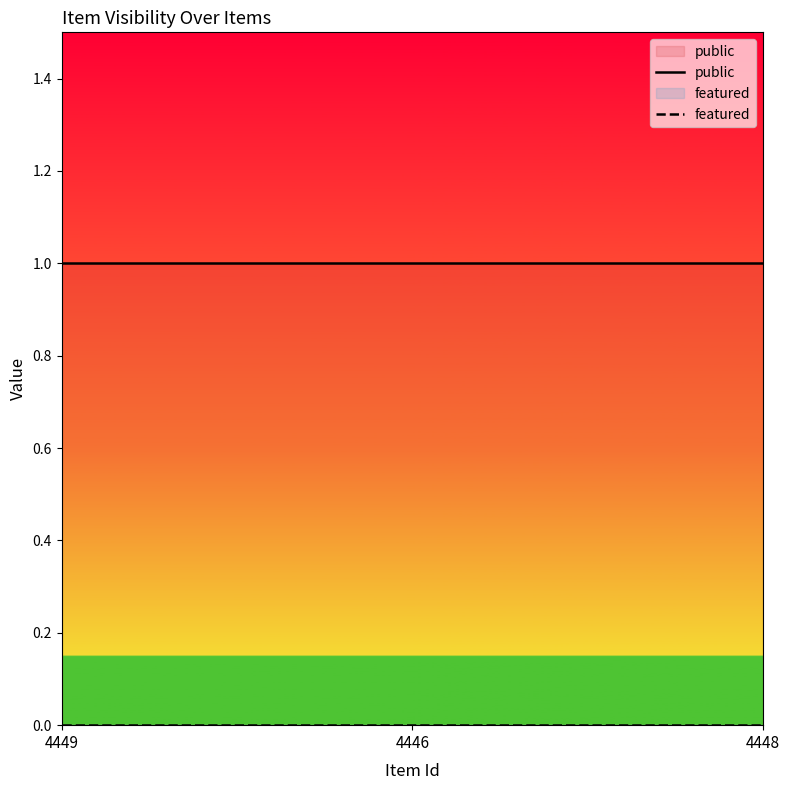

What are all the series names shown in the legend?

public, featured